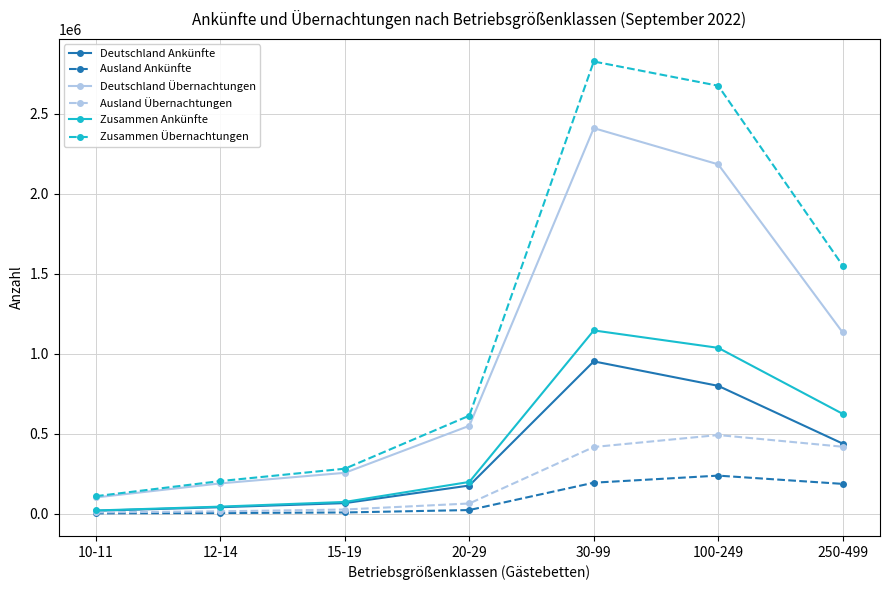

What is the label of the 4th point from the left?

20-29